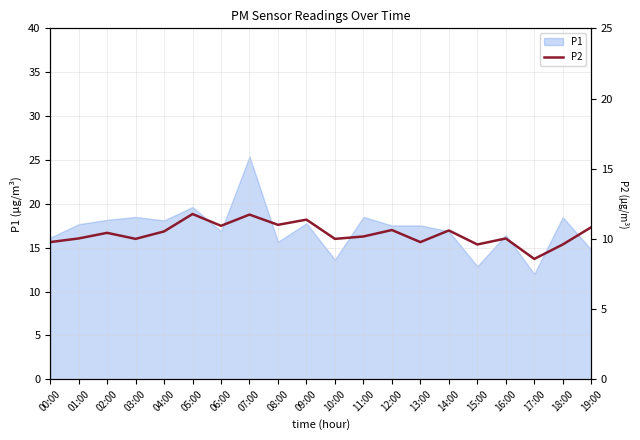

What is the label of the 20th point from the right?

00:00